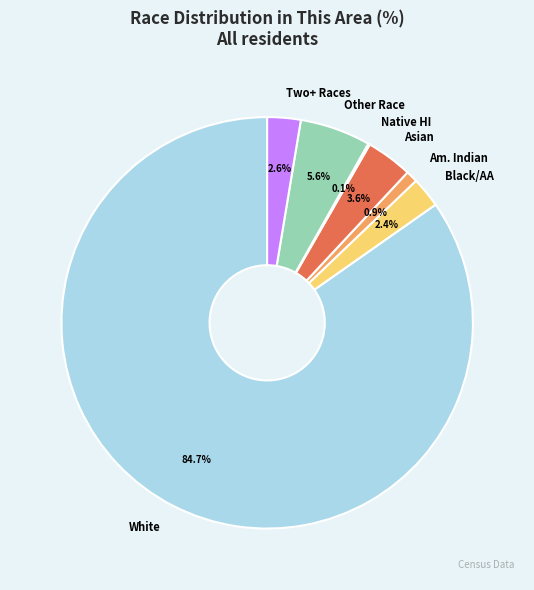

Combined, do Other Race and Asian account for over 50%?

No